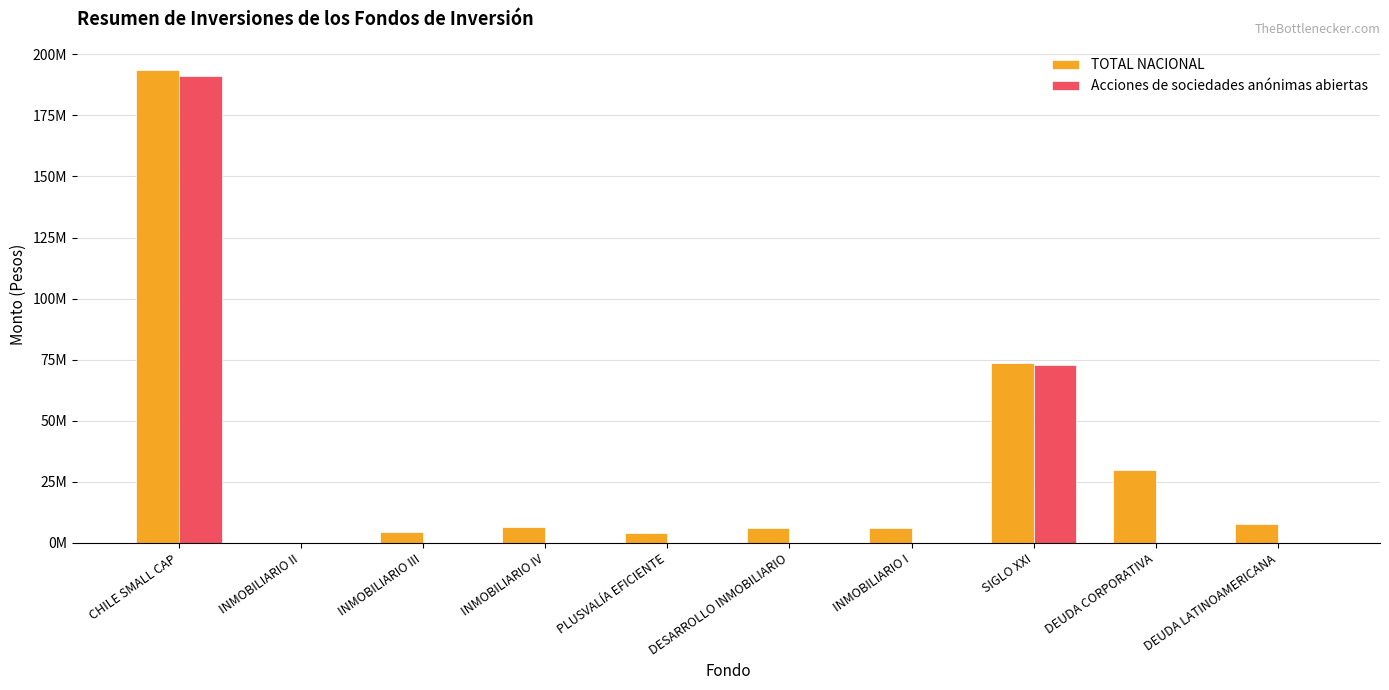

What are all the series names shown in the legend?

TOTAL NACIONAL, Acciones de sociedades anónimas abiertas